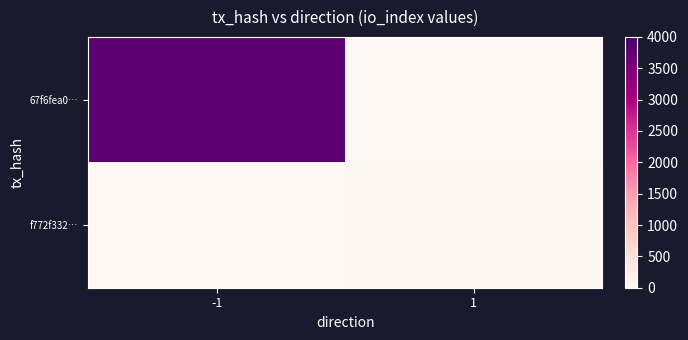

Reading right to left, what are all the values shown in this chart?

67f6fea0…: 1=0	-1=3812
f772f332…: 1=20	-1=0